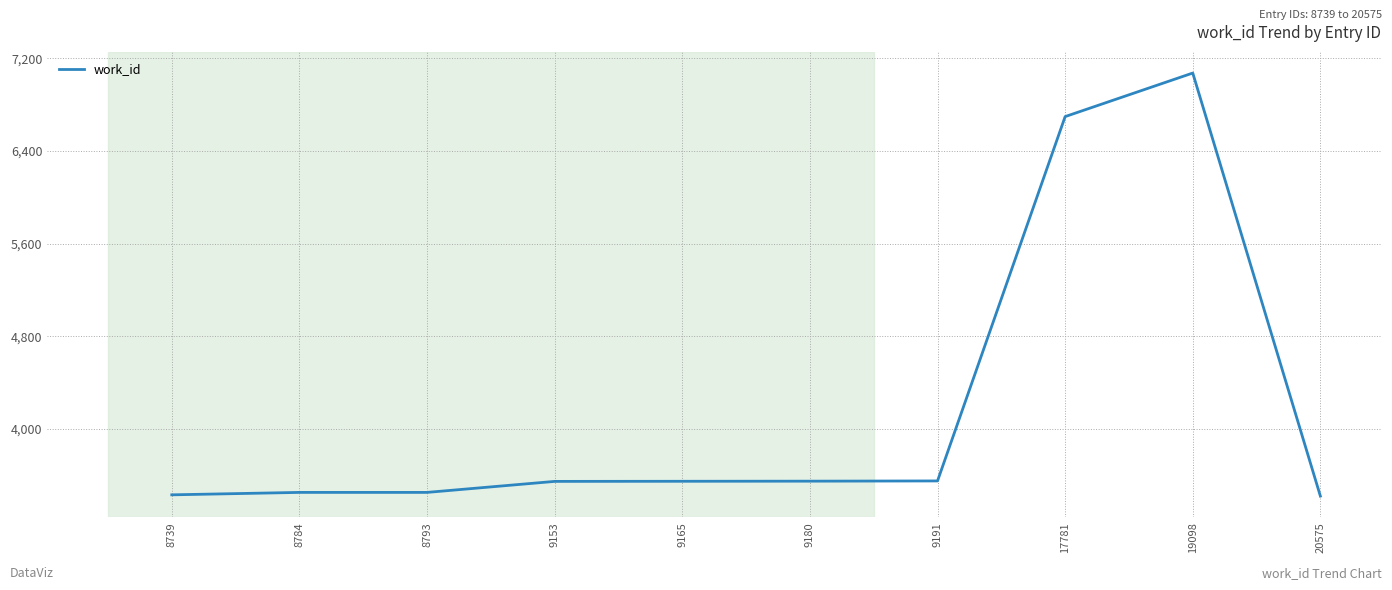

At which label is the value closest to 5246?

17781